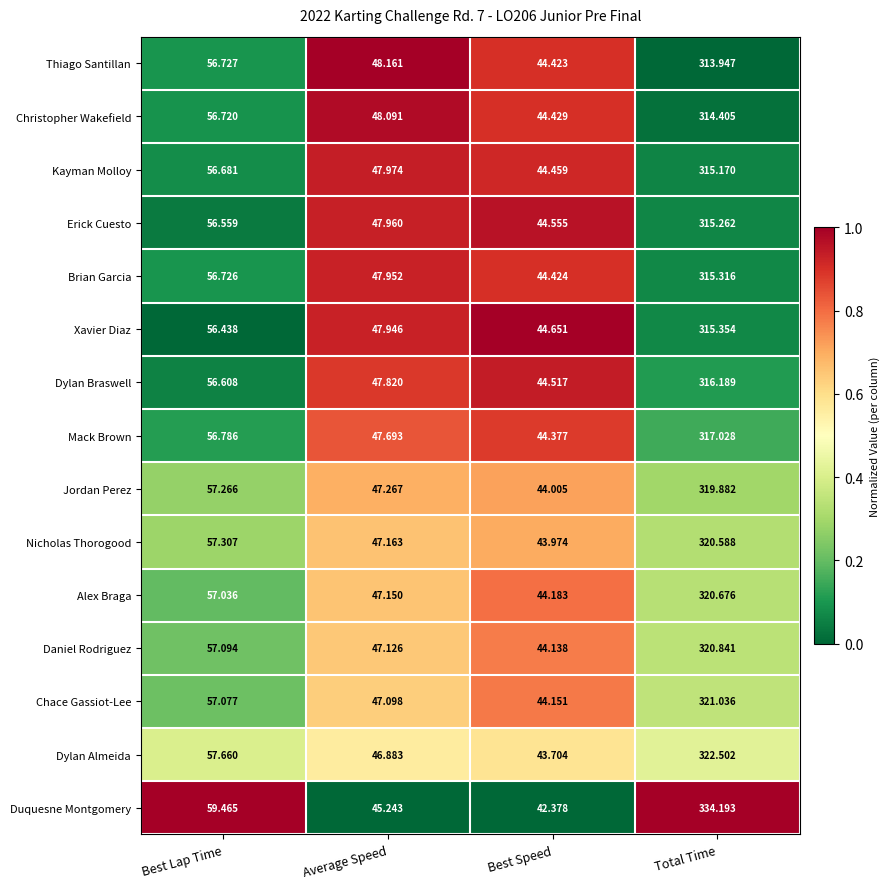

Which series has the largest total across all categories?

Duquesne Montgomery